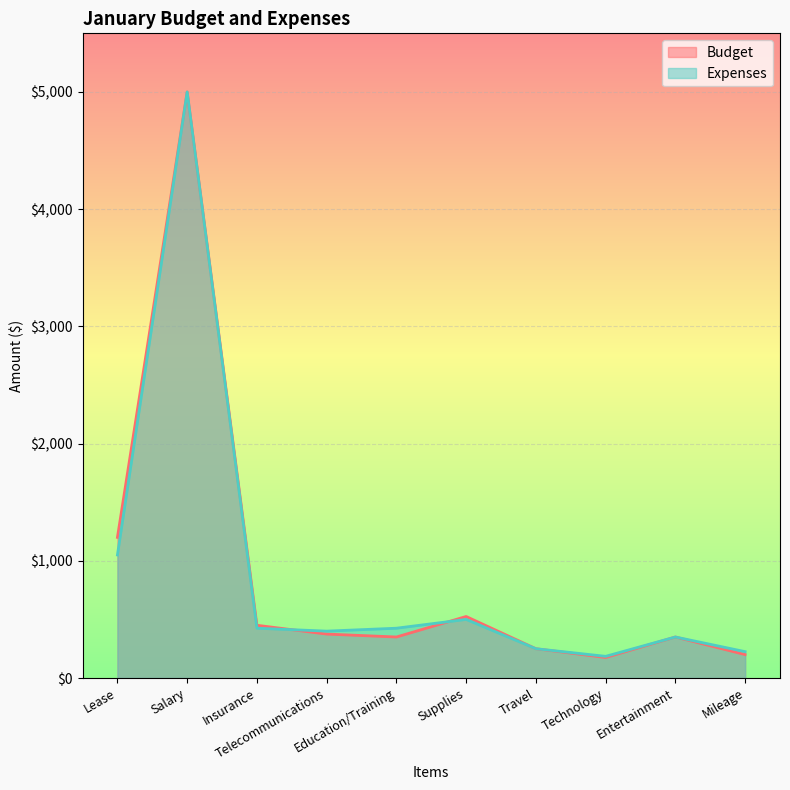

Where do Expenses and Budget first cross each other?

Insurance and Telecommunications